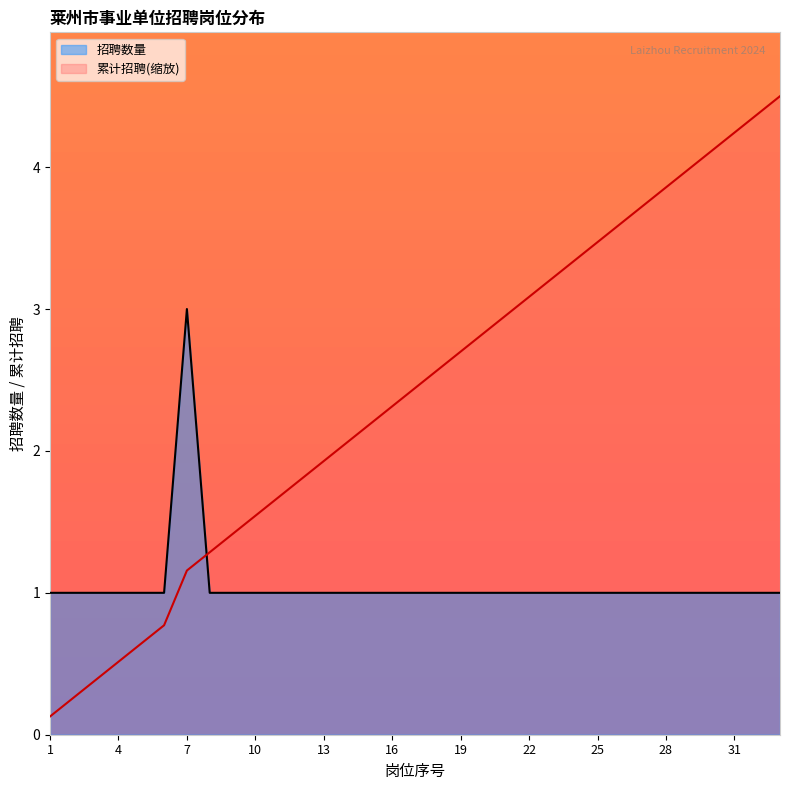

What is the difference between the highest and lowest values at 4?

0.5